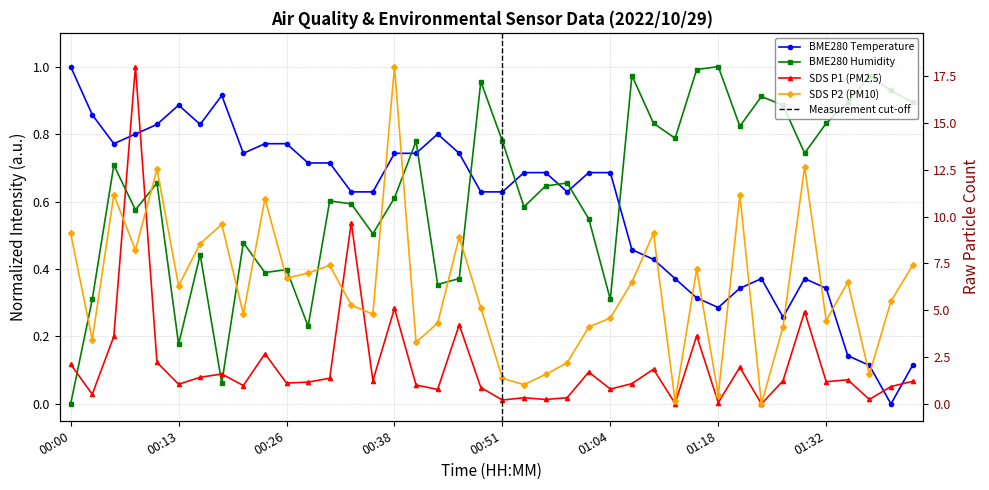

What are all the series names shown in the legend?

BME280_temperature, BME280_humidity, SDS_P1, SDS_P2